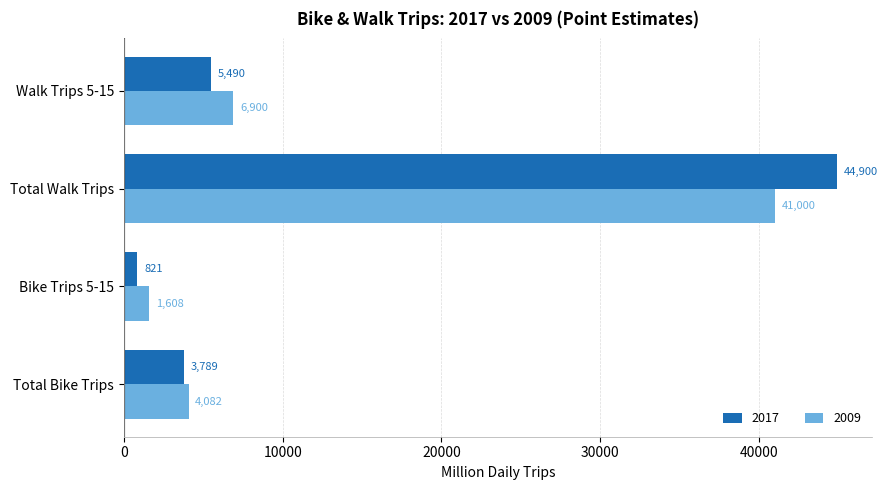

What is the greatest value displayed?

44900